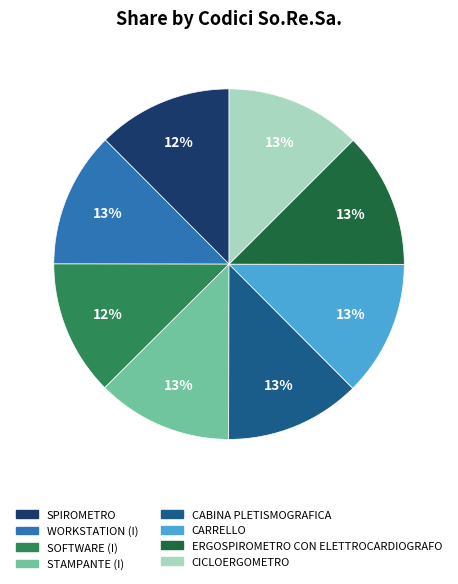

How many slices are in this pie chart?

8